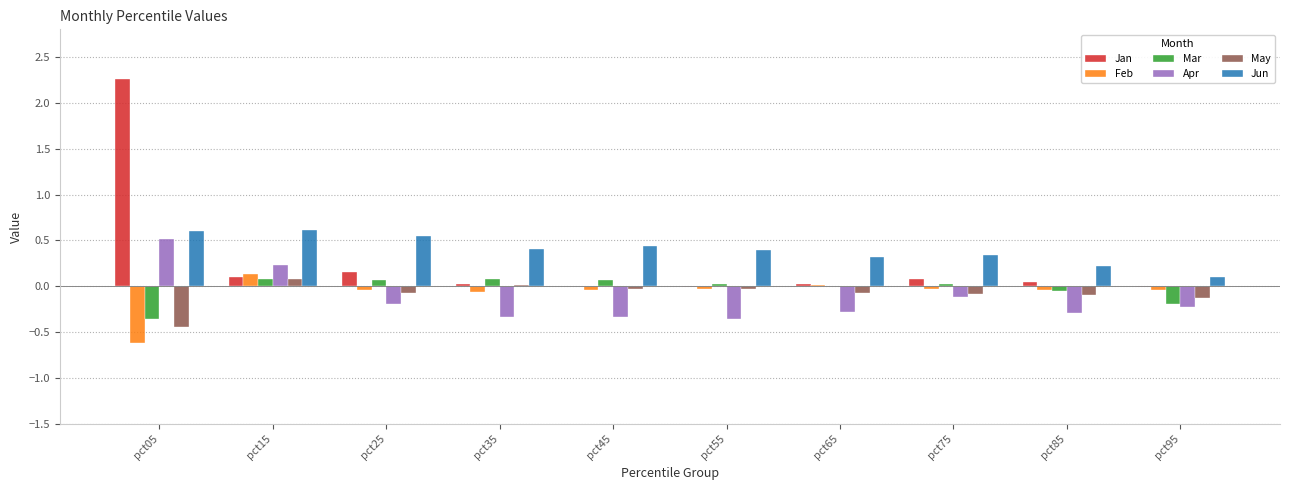

Are the bars horizontal?

No